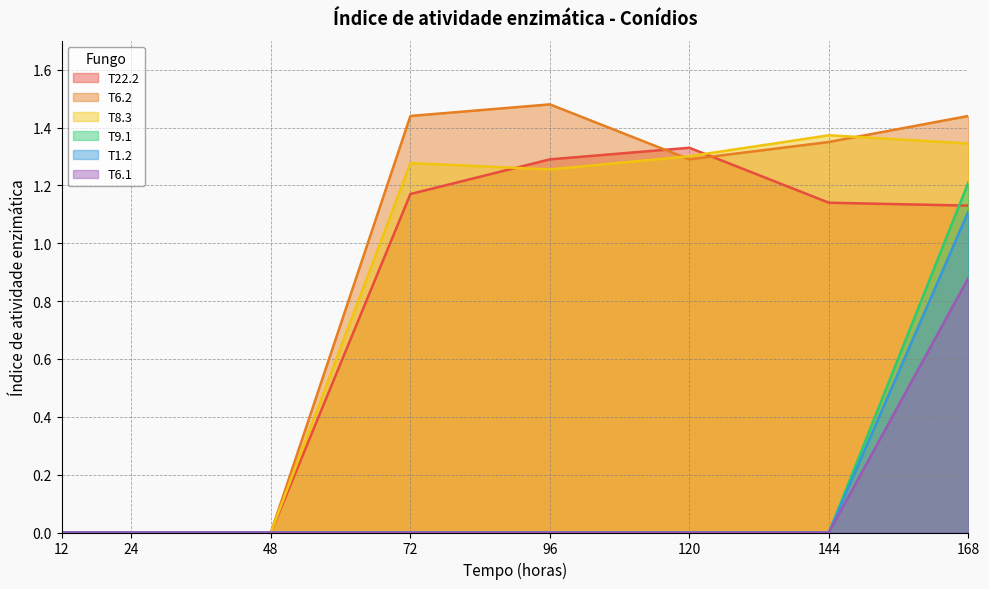

Which series changed the most between 12 and 96?

T6.2